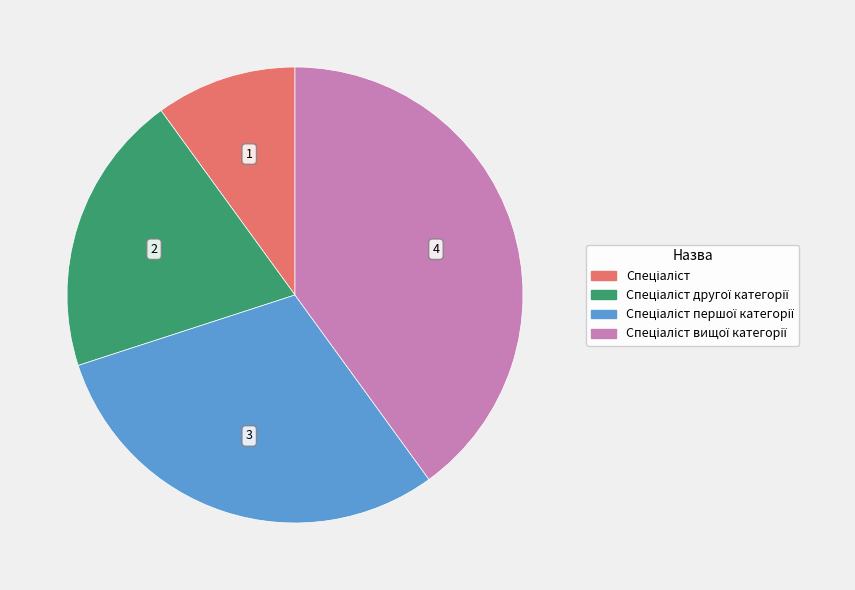

Is there a majority slice in this chart?

No